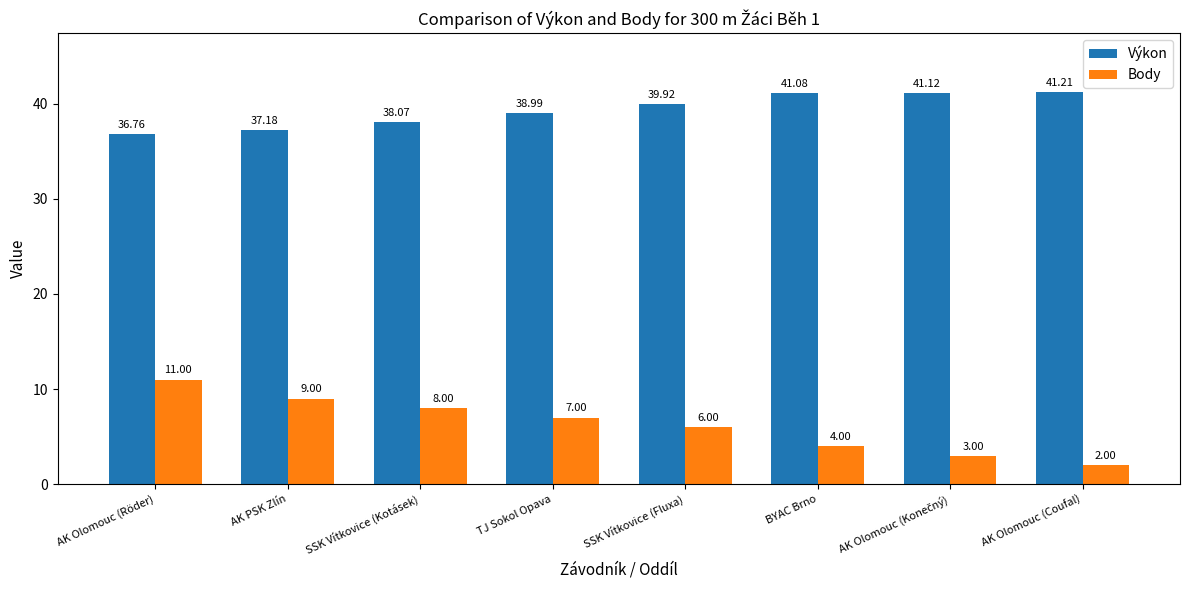

What is the difference between the second highest and second lowest values in the Body series?

6.0